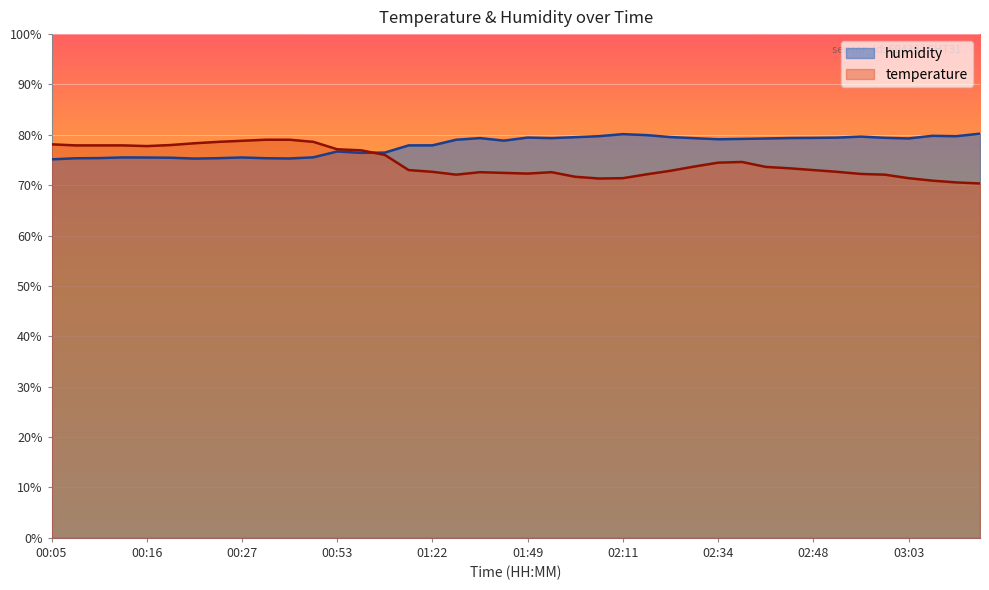

At which label does humidity reach its peak?

03:18